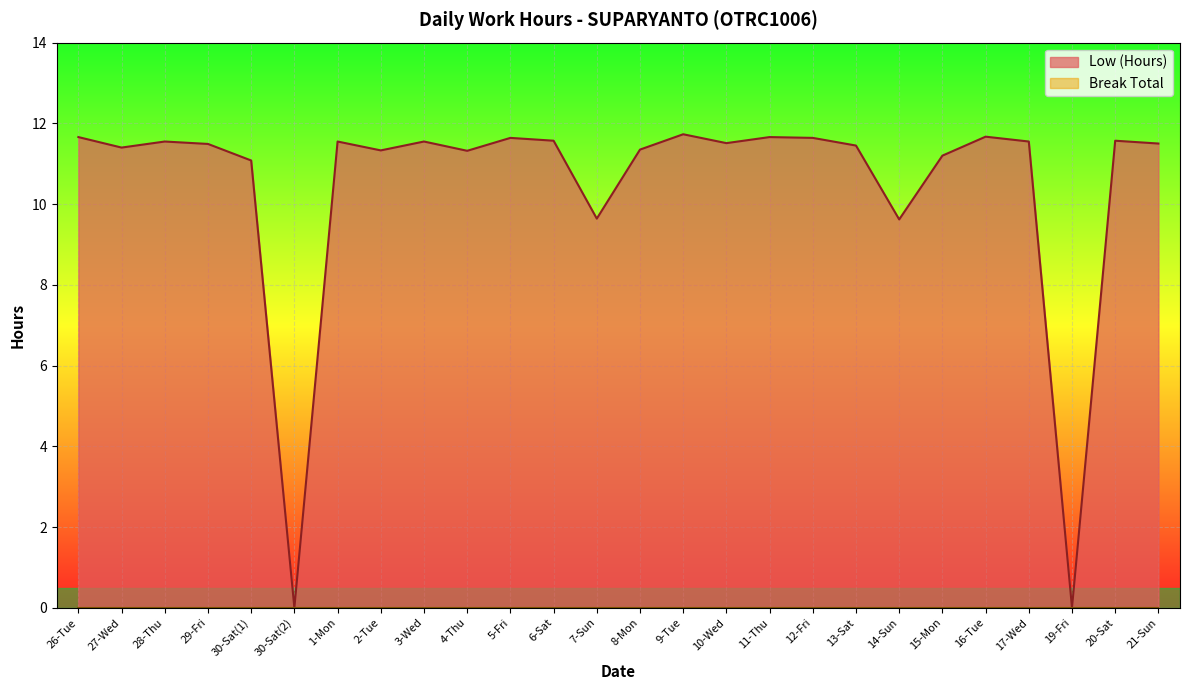

Which category has the highest value across all series?

9-Tue